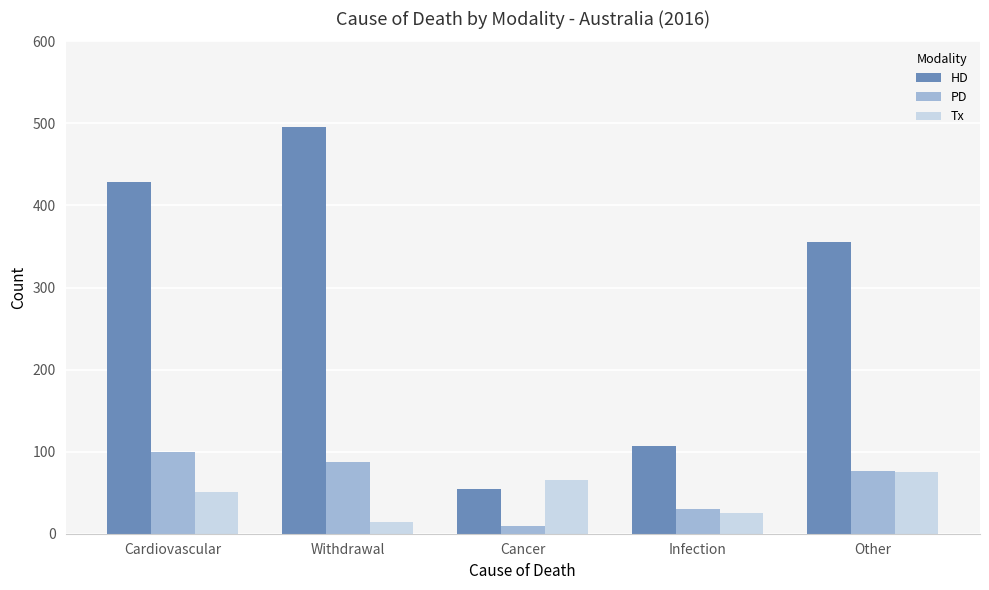

What is the total value across all series at Cardiovascular?

579